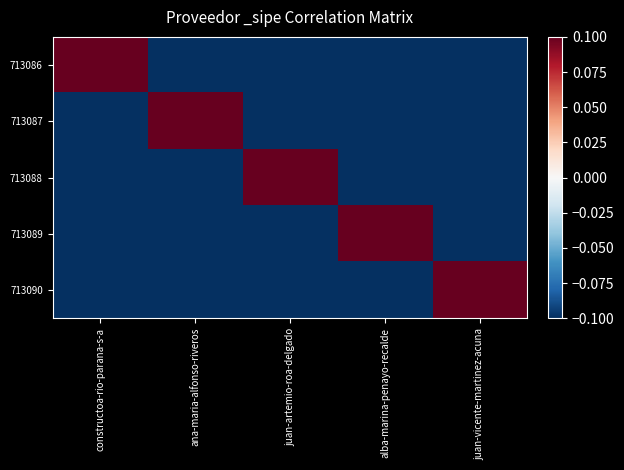

How many categories are shown in the chart?

5